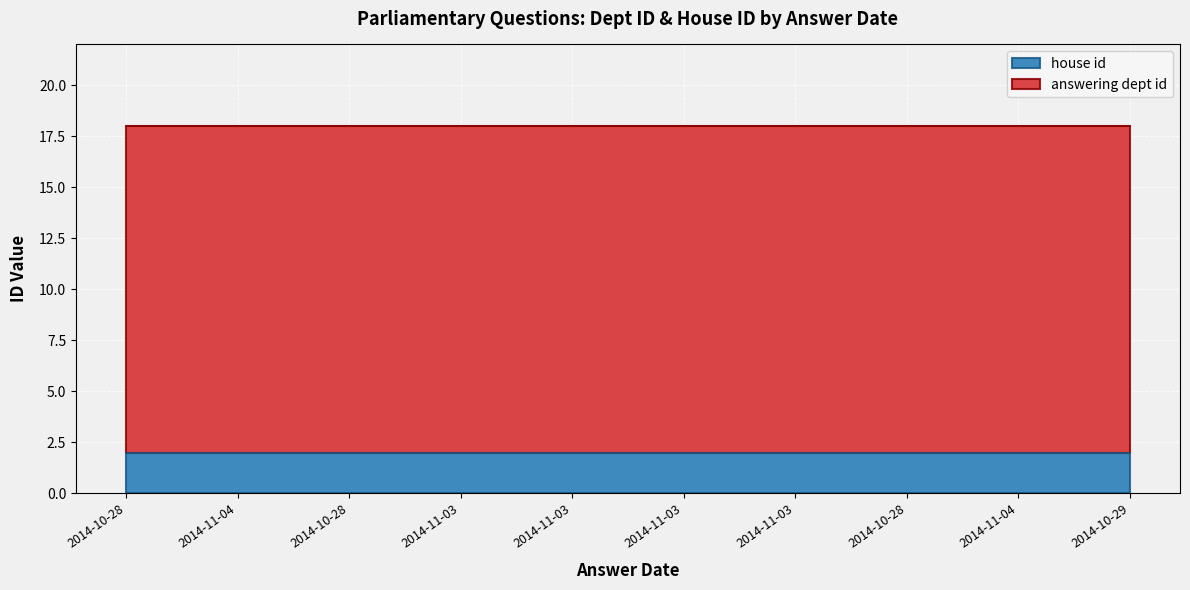

Rank the categories by answering dept id value from highest to lowest.

2014-10-28, 2014-11-04, 2014-10-28, 2014-11-03, 2014-11-03, 2014-11-03, 2014-11-03, 2014-10-28, 2014-11-04, 2014-10-29